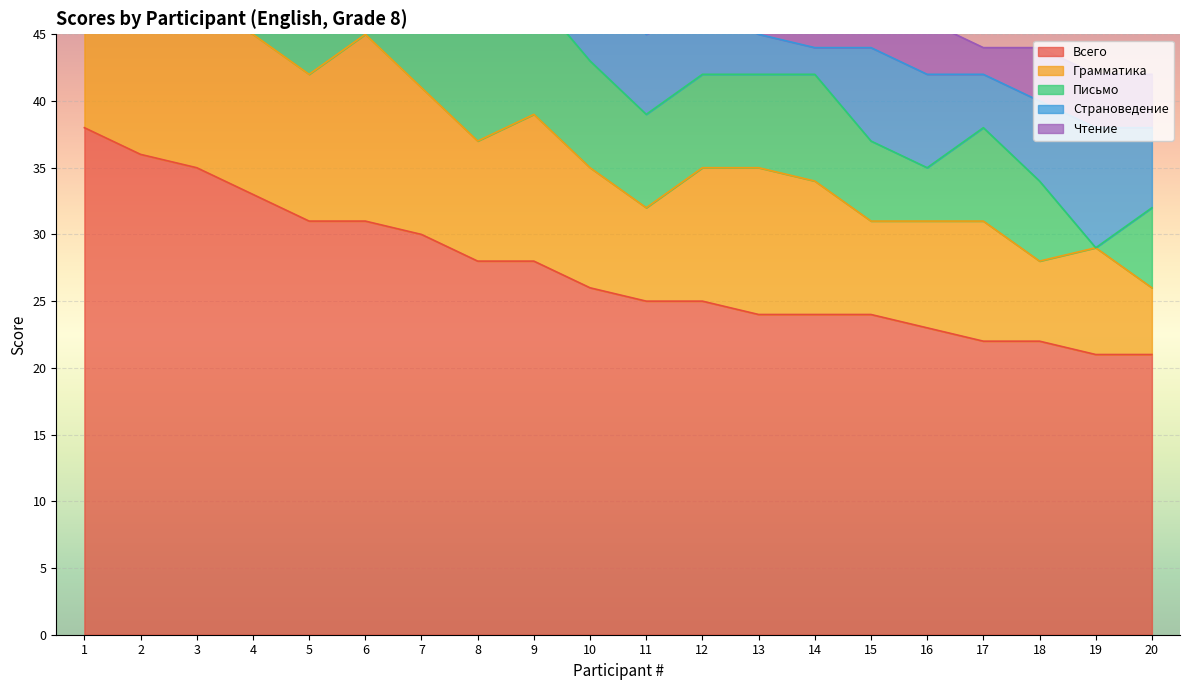

Is it true that Письмо equals 12 at 9?

False